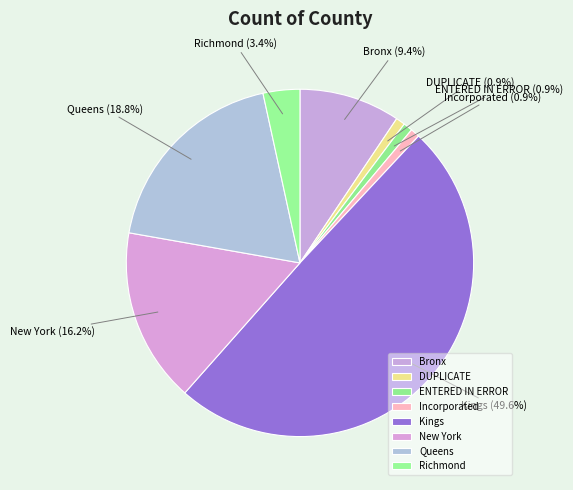

To the nearest percent, what is the difference between the Incorporated and Queens slice percentages?

18%